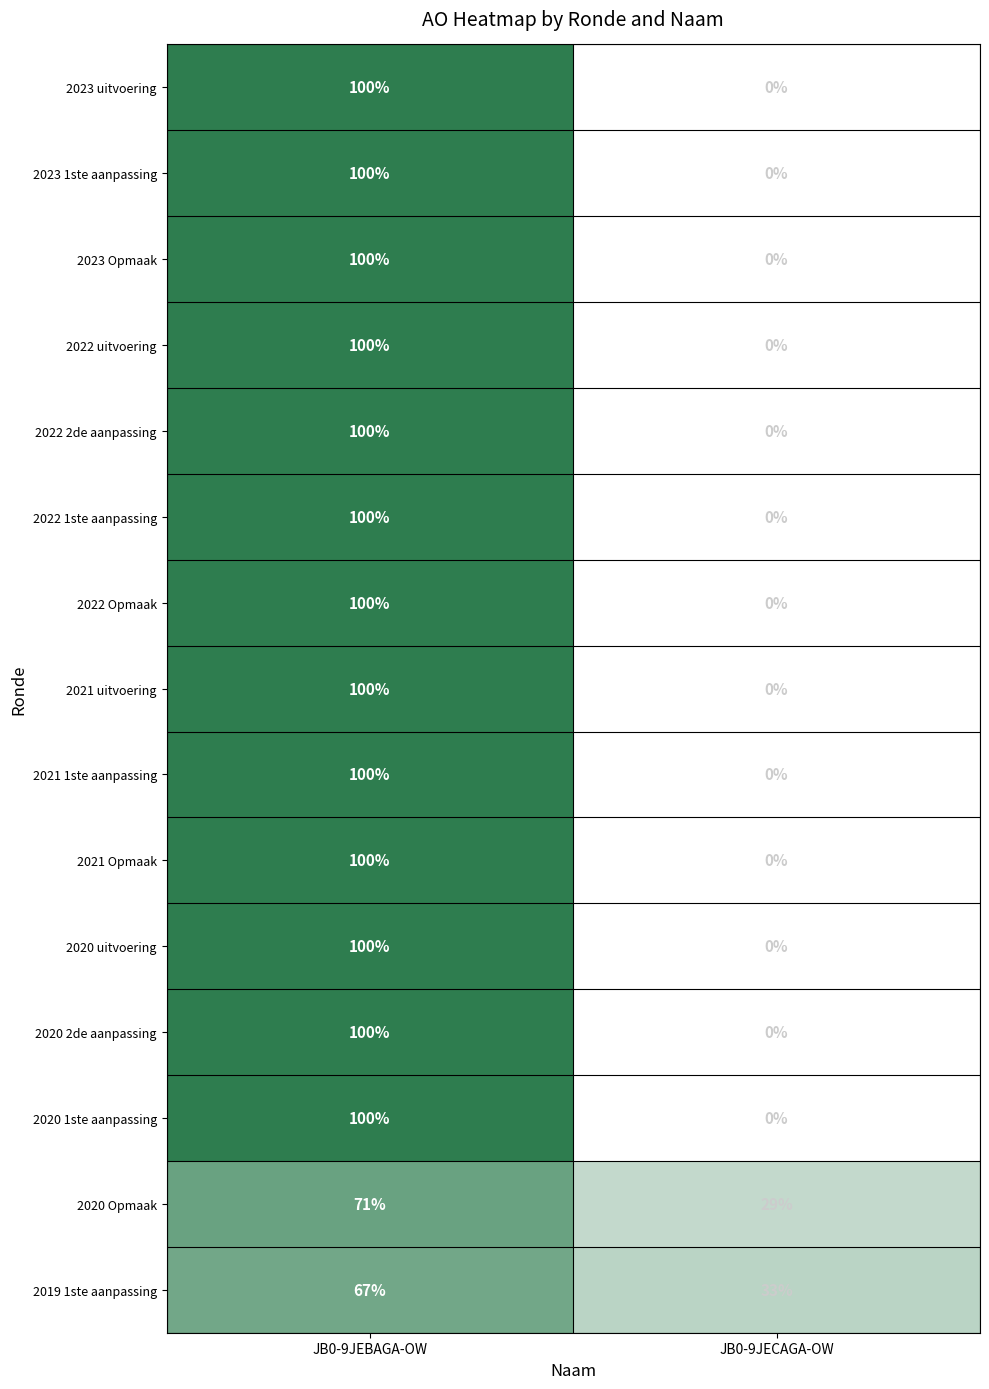

At which category does the chart reach its minimum across all series?

JB0-9JECAGA-OW